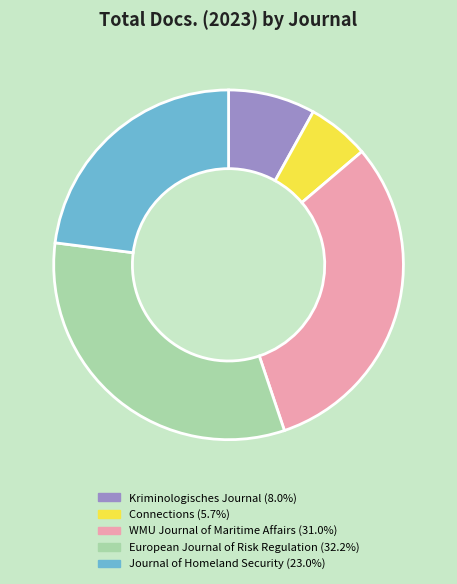

Is there a majority slice in this chart?

No